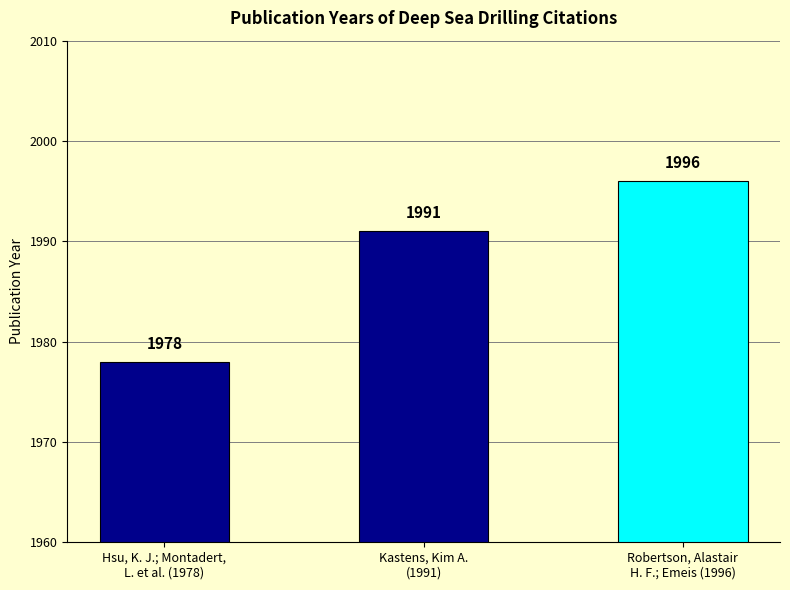

What is the sum of the values at Kastens, Kim A.
(1991) and Hsu, K. J.; Montadert,
L. et al. (1978)?

3969